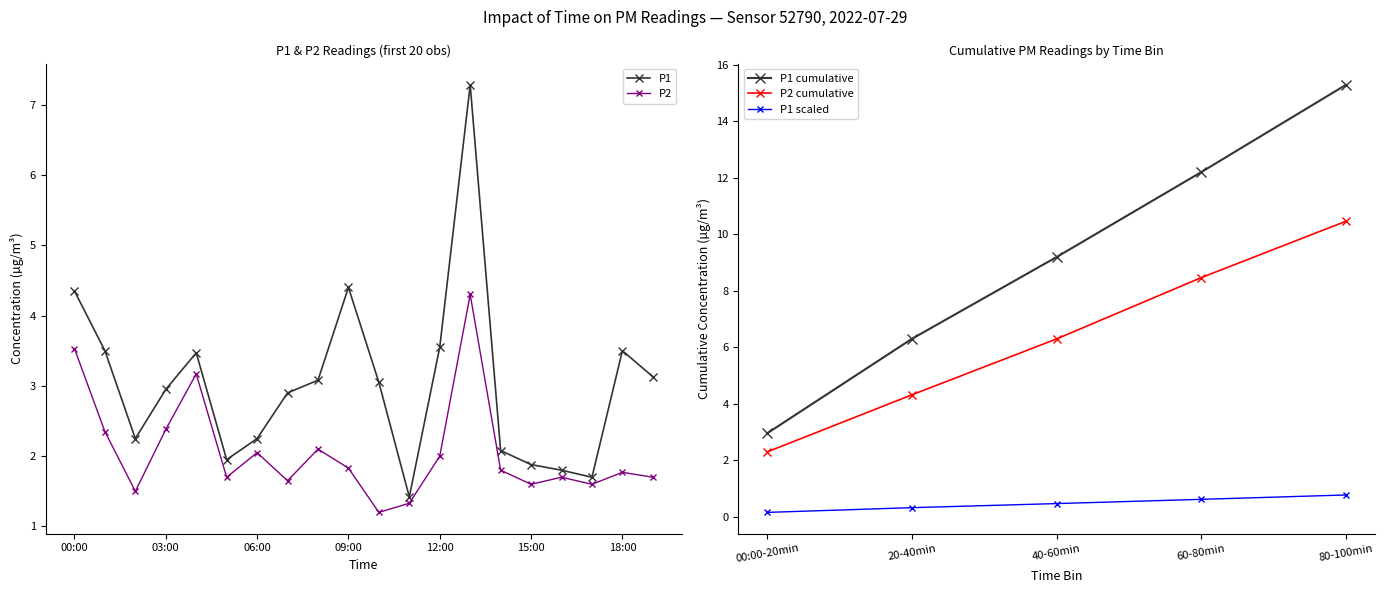

True or false: P1 has more than 2 points higher than both neighbors.

True